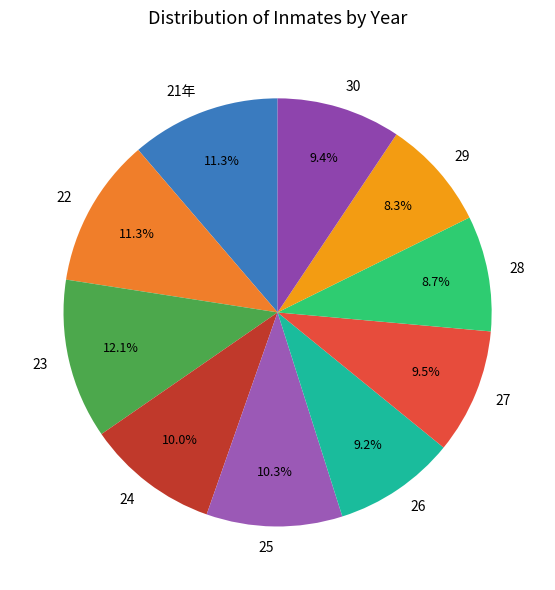

Is it true that 28 is 22% of the pie?

False